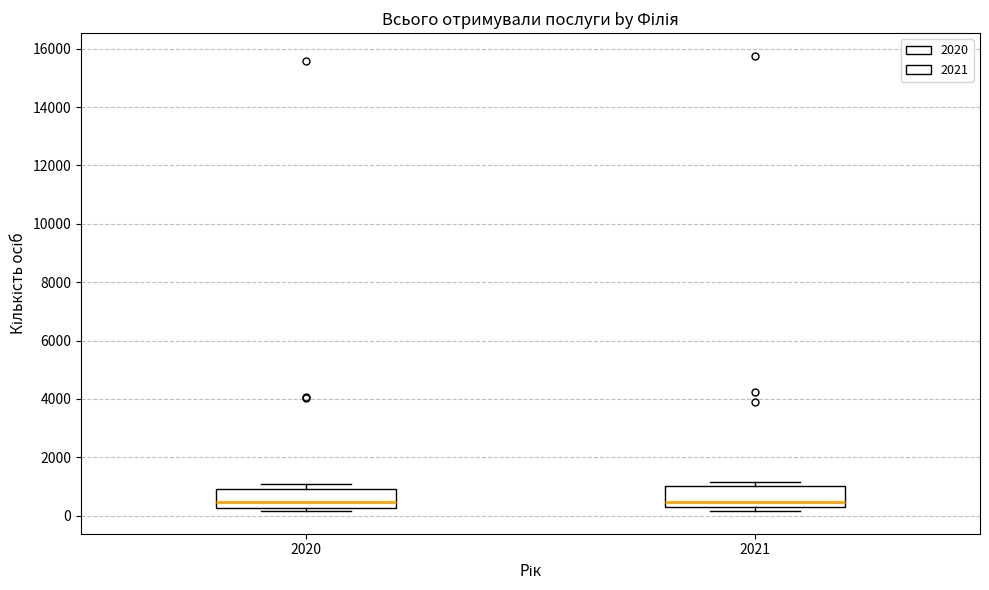

Reading left to right, transcribe this box plot: for each box, give where its median line is, the range the box spans, and where its two whiskers end, as read against the y-axis. The values are not printed on the chart, so give them approximately, as read against the axis.

2020: median 400, box 200 to 1000, whiskers 200 (just below the box's lower edge) to 1000 (just above the box's upper edge)
2021: median 400 (just above the box's lower edge), box 400 to 1000, whiskers 200 to 1200